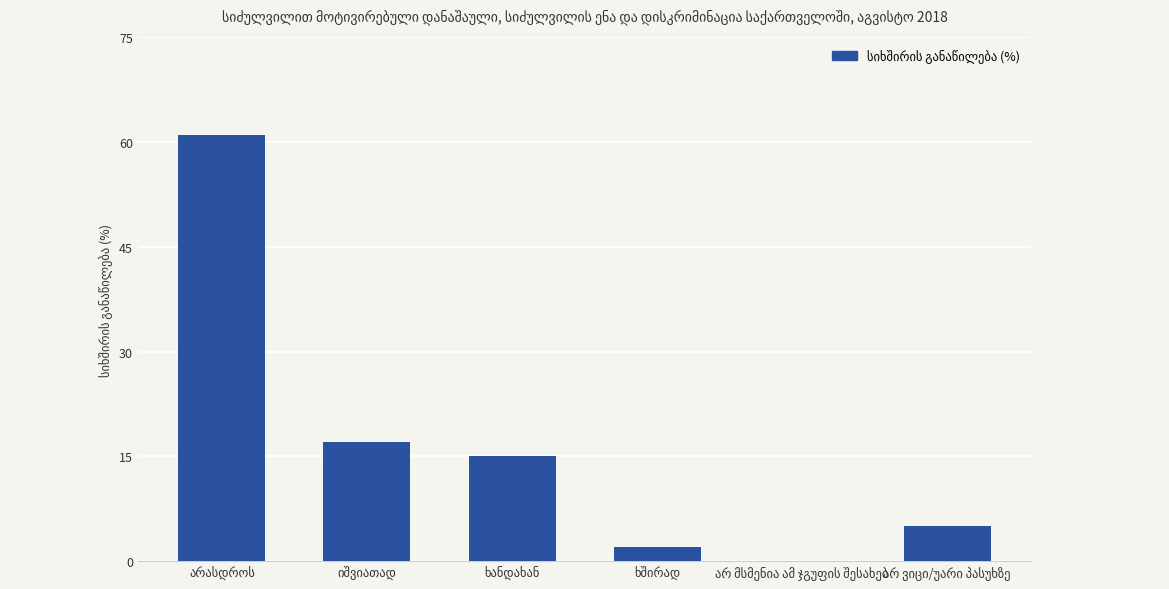

How many values are above zero?

5